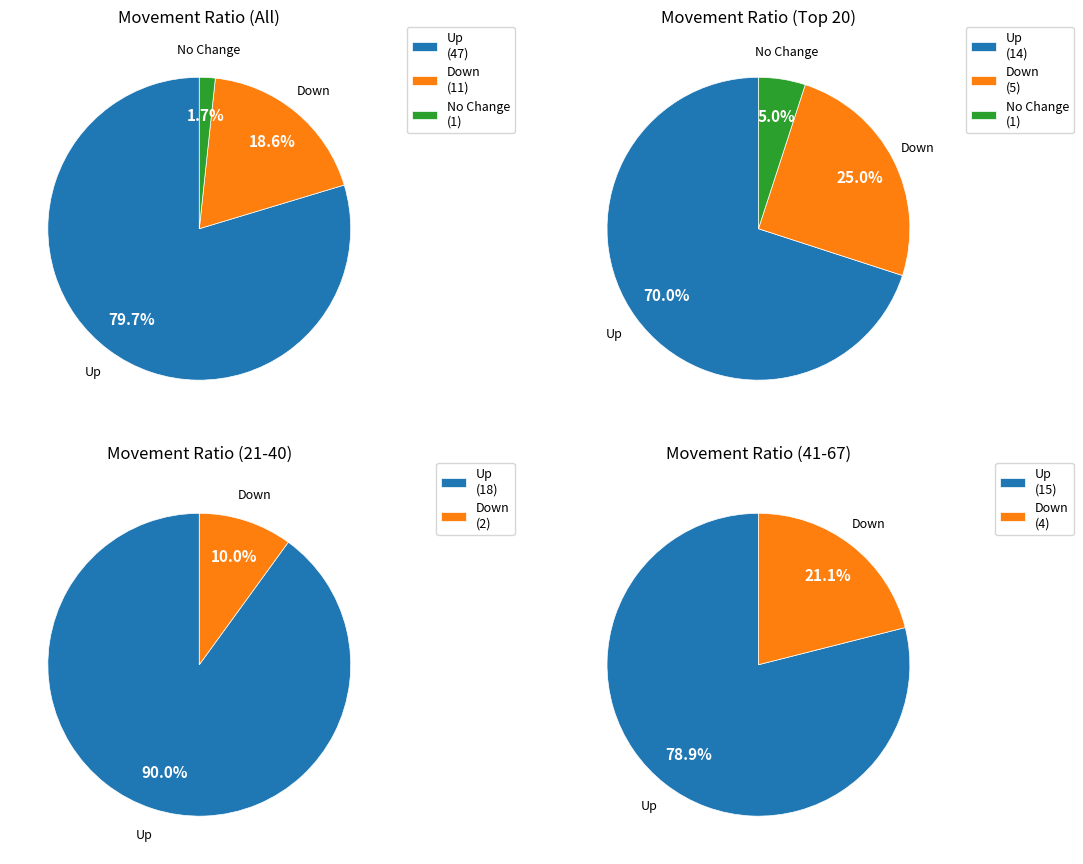

What percentage is the - slice, to the nearest percent?

2%